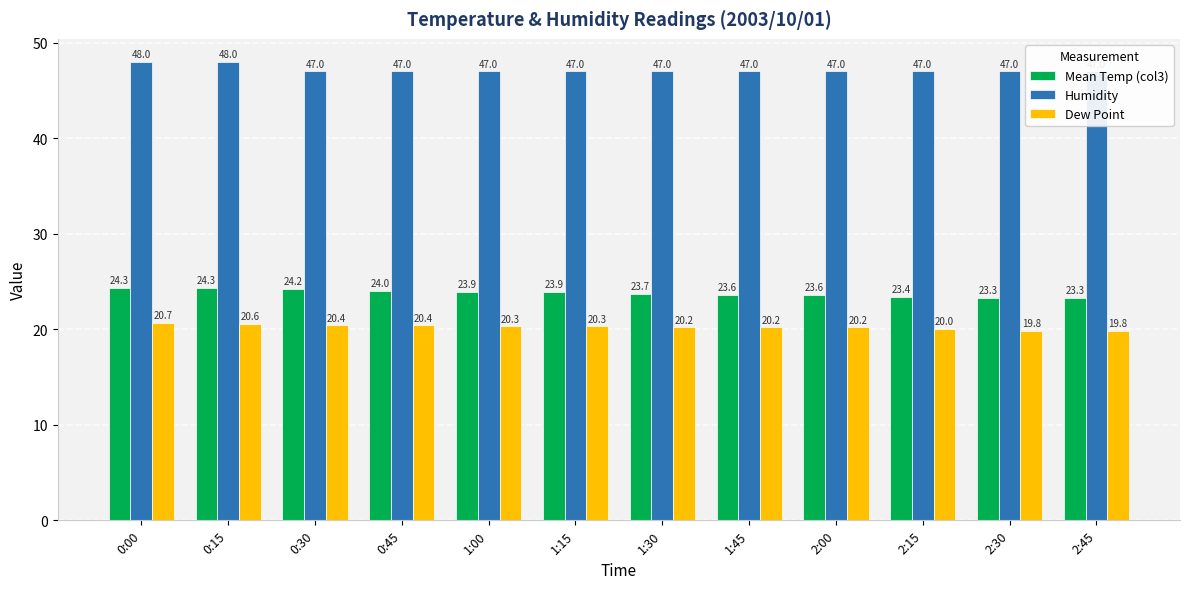

What is the total value across all series at 0:15?

92.9